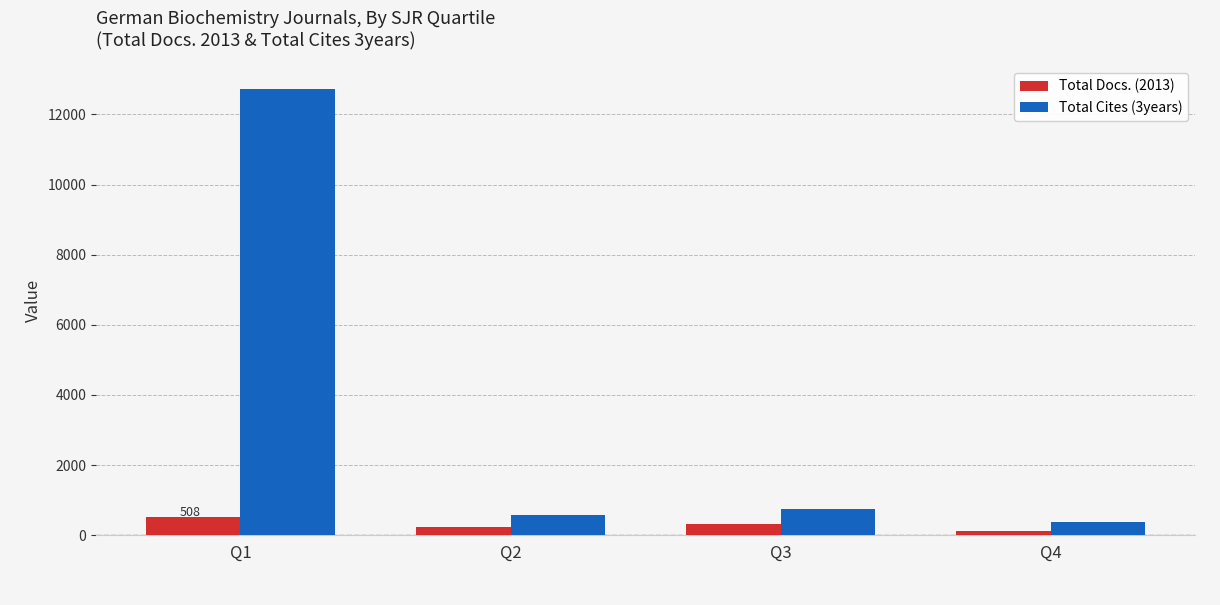

The value of Total Cites (3years) at Q1 is 7348. True or false?

False